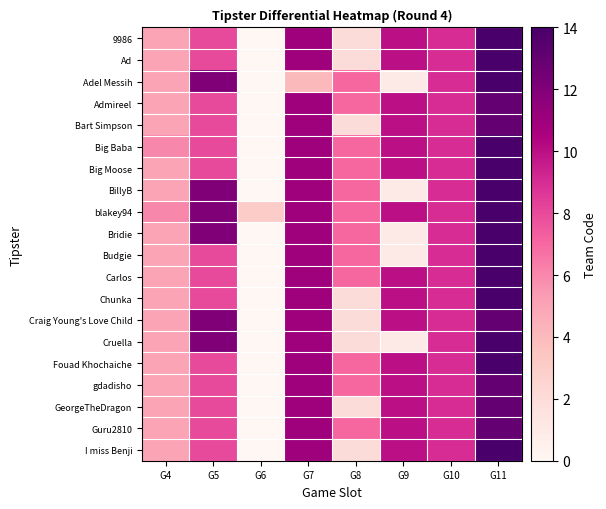

What is the spread (max minus min) of values at G6?

3